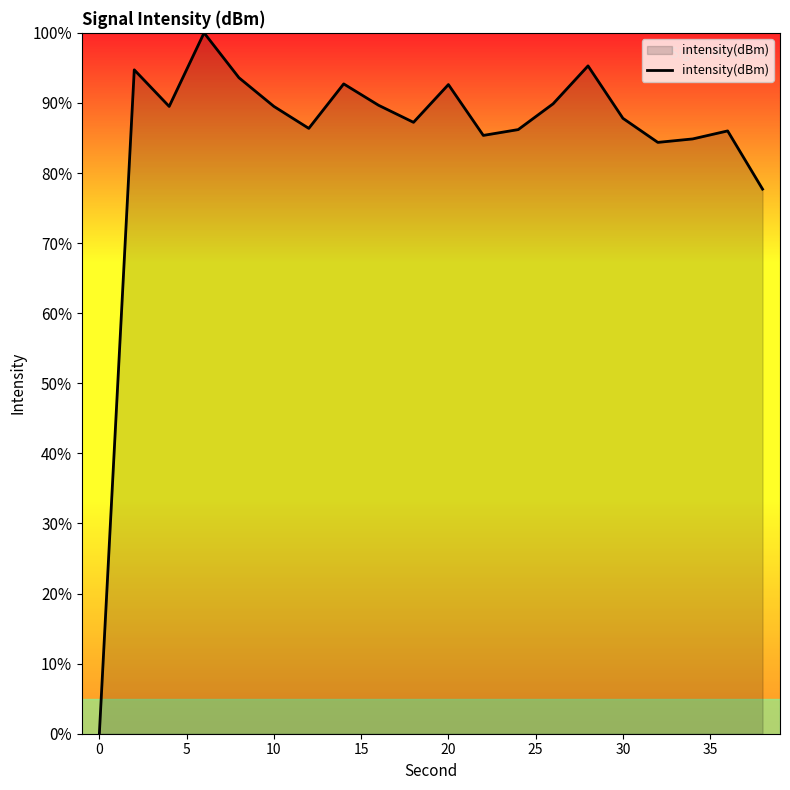

What is the greatest value displayed?

100.0